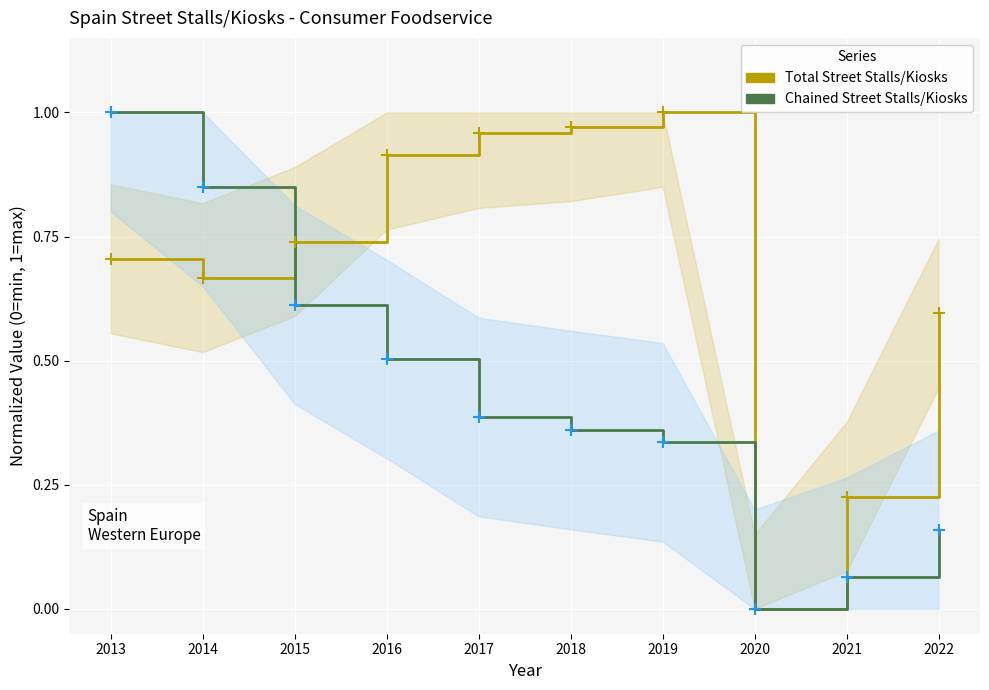

Read the Street Stalls/Kiosks Total Value value at 2015.

0.7